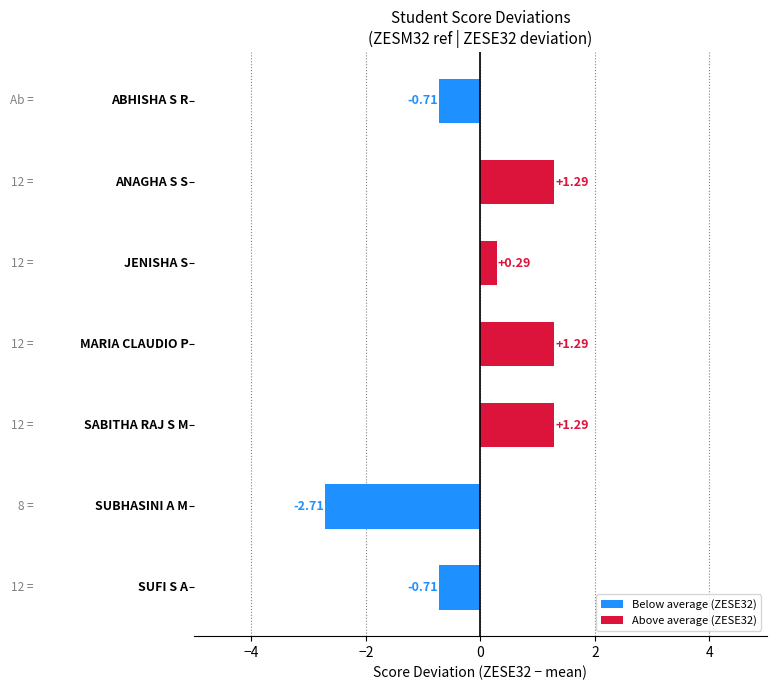

What is the difference between the second highest and second lowest values?

2.0